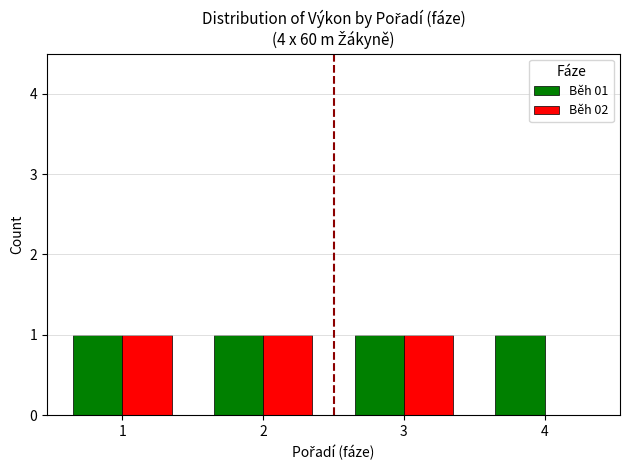

Which series has the largest total across all categories?

Běh 01